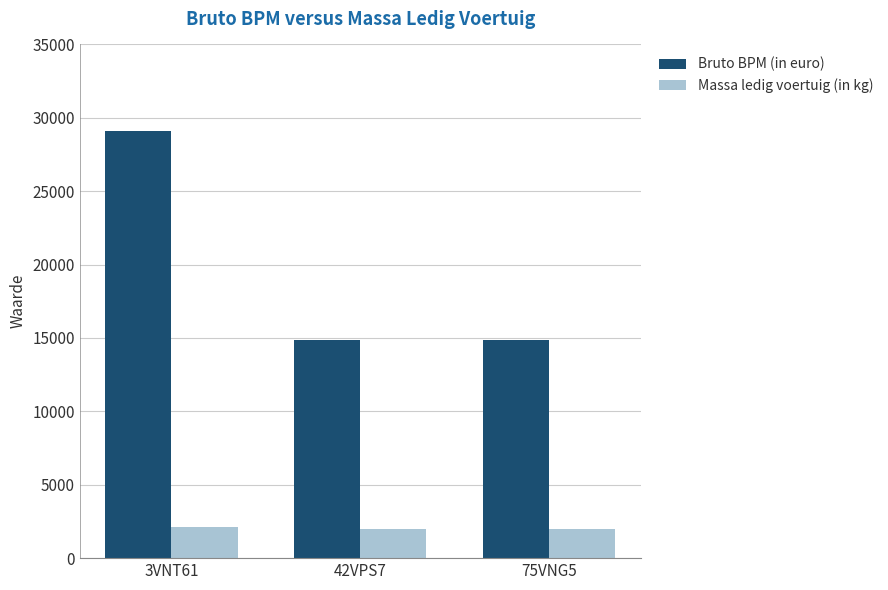

What value does the Massa ledig voertuig (in kg) series have at 42VPS7?

1990